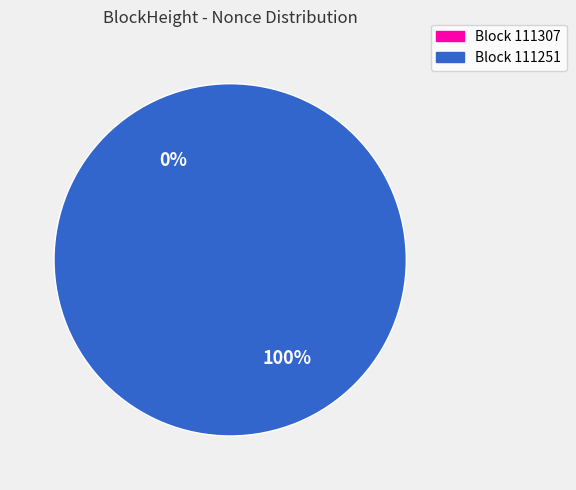

Combined, what portion of the pie is 111307 and 111251?

100.0%